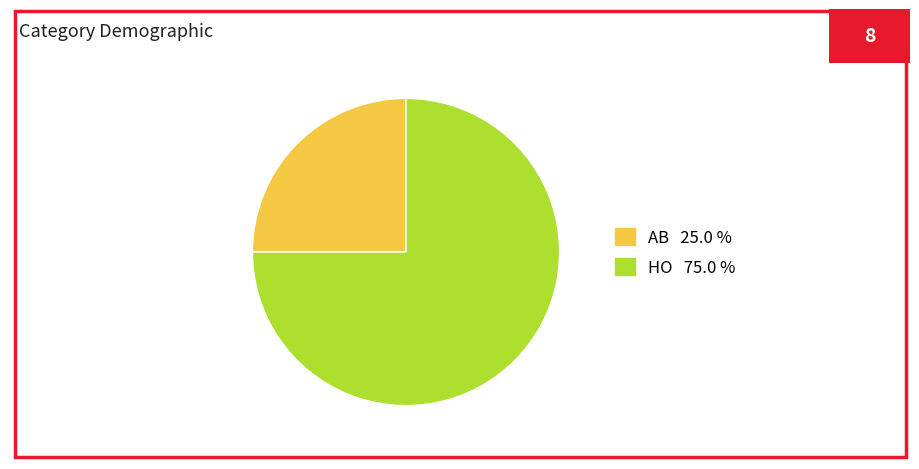

Rank the categories by value from lowest to highest.

AB, HO